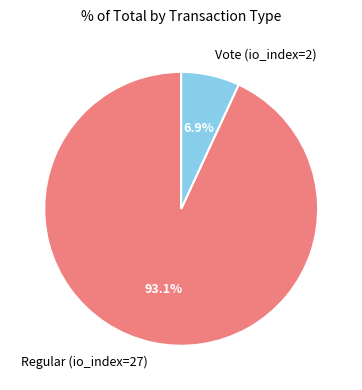

To the nearest percent, what is the difference between the Regular (io_index=27) and Vote (io_index=2) slice percentages?

86%